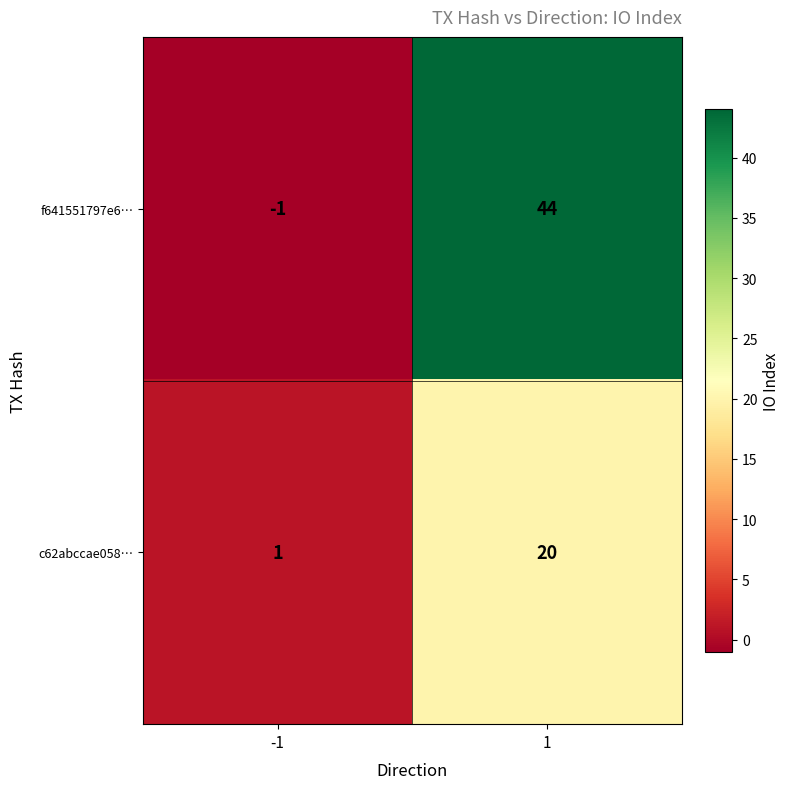

The c62abccae058… series shows 0 at -1. True or false?

False